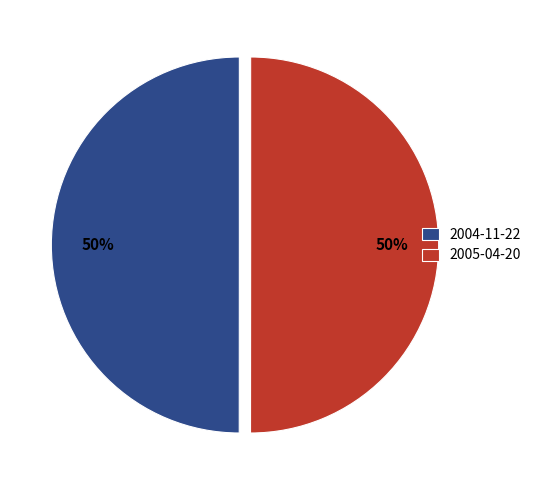

Approximately how many times larger is the value at 2004-11-22 compared to 2005-04-20?

1.0